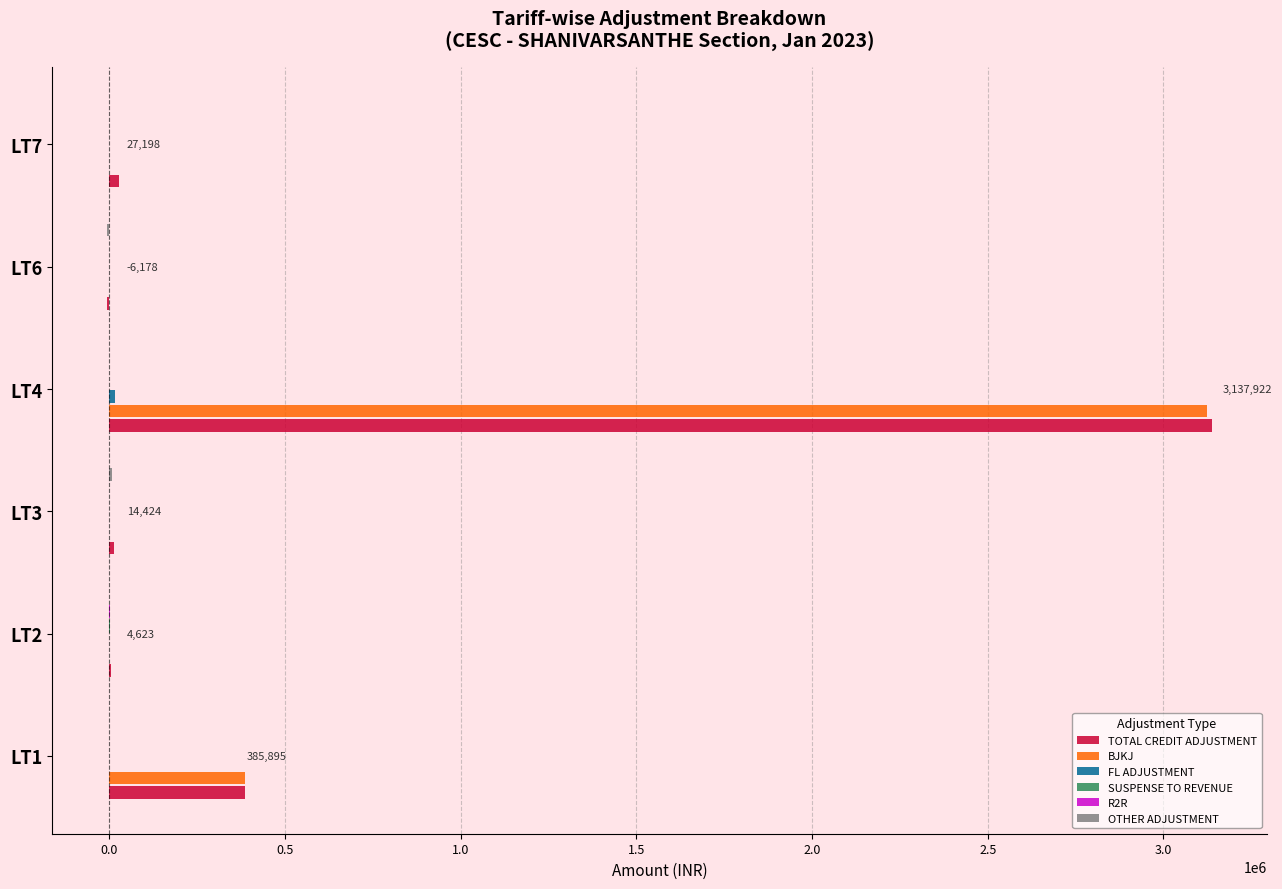

What is the greatest value displayed?

3137922.3